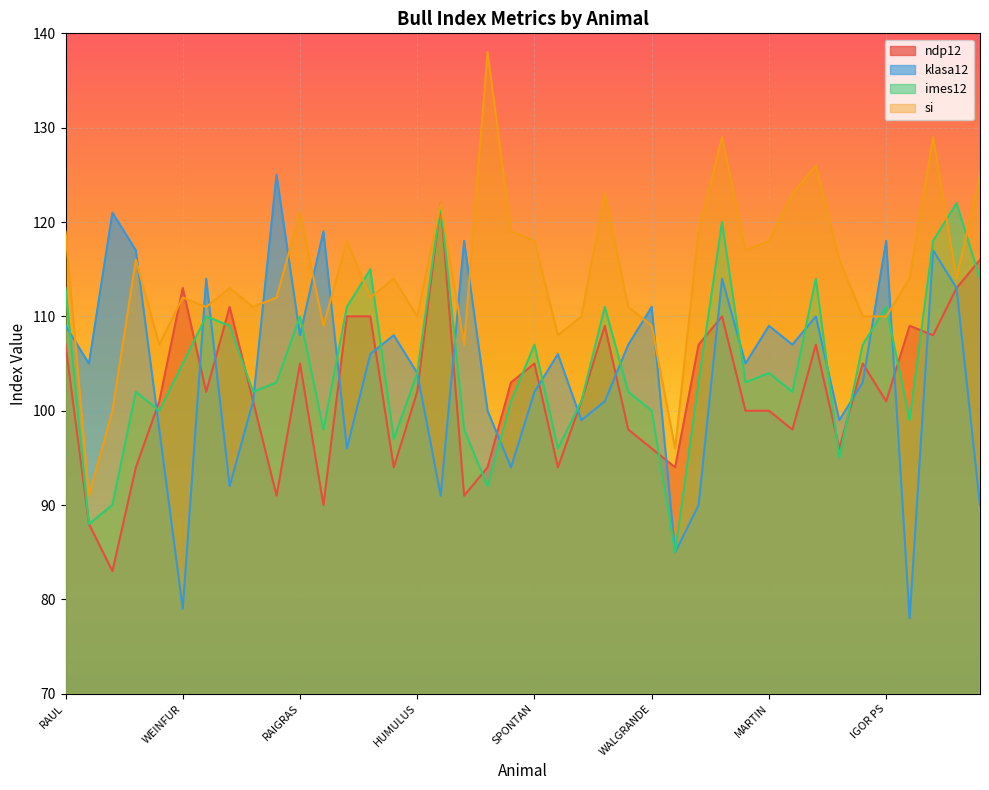

Where does the ndp12 series first go above 102?

RAUL